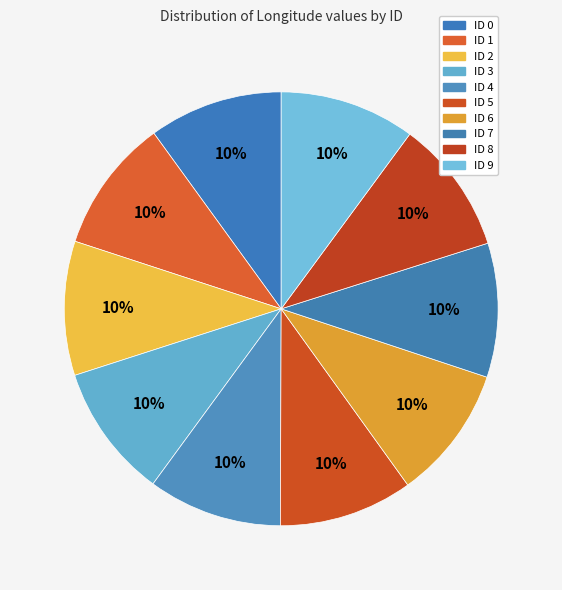

Which slice is the smallest?

ID 3